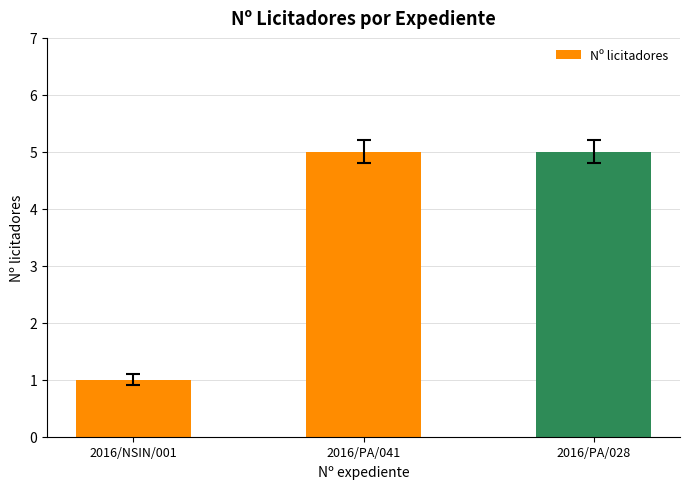

How many bars are there in total?

3